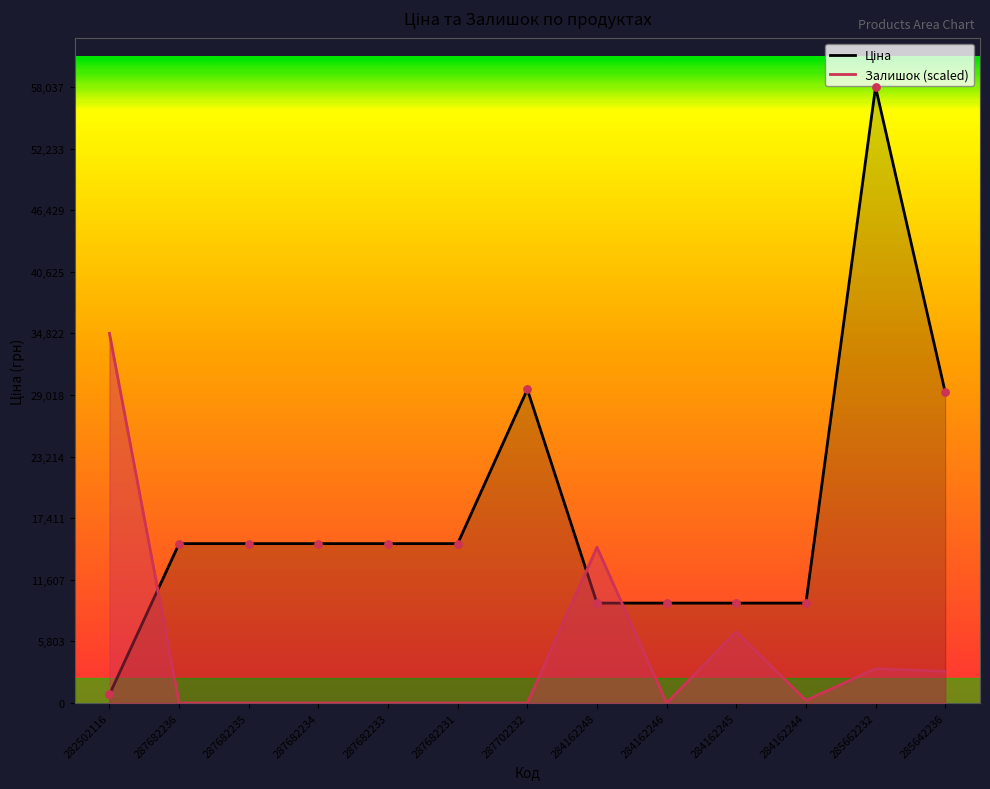

Which series reaches the maximum Y coordinate?

Ціна